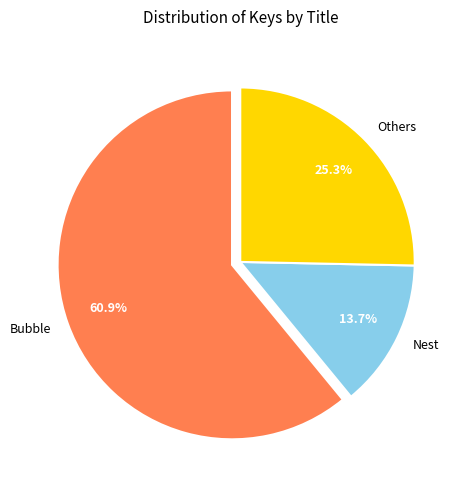

Which category has the biggest portion of the pie?

Bubble